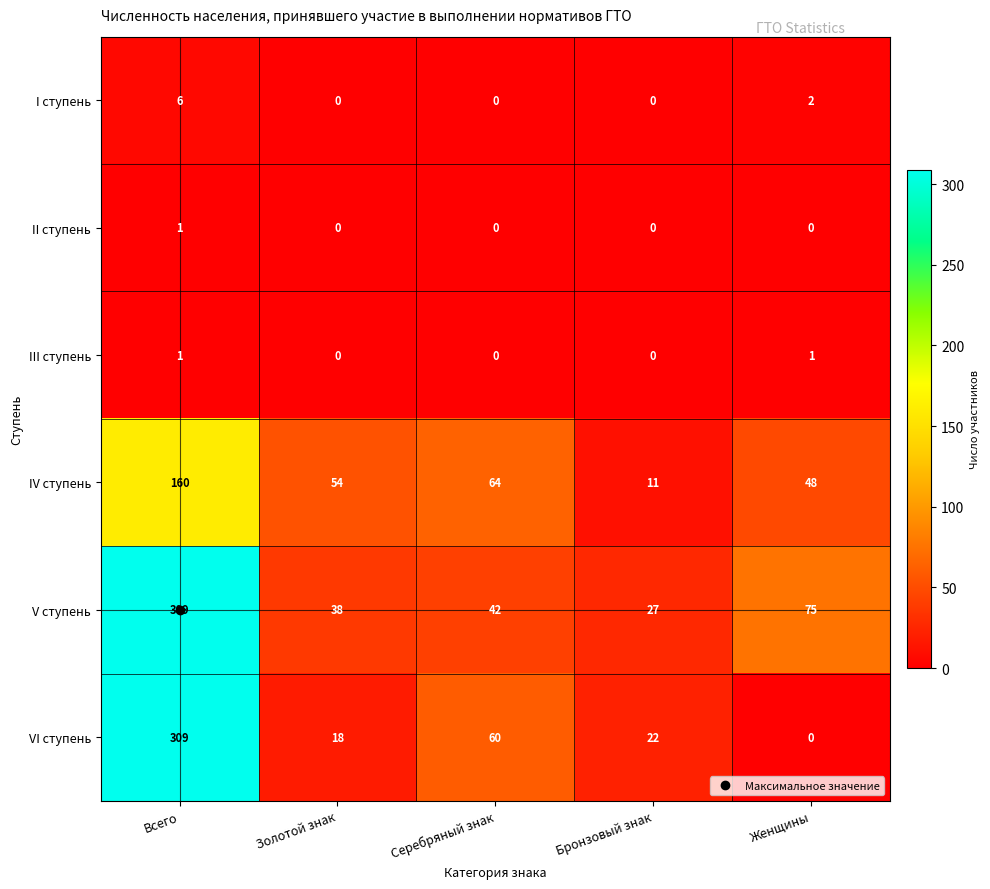

Which series has the widest spread of values?

VI ступень